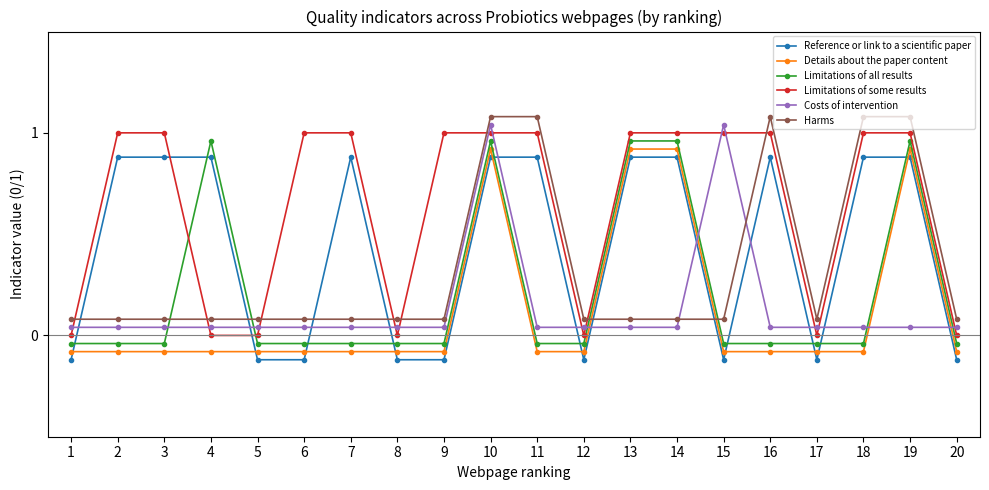

How many lines are shown in the chart?

6